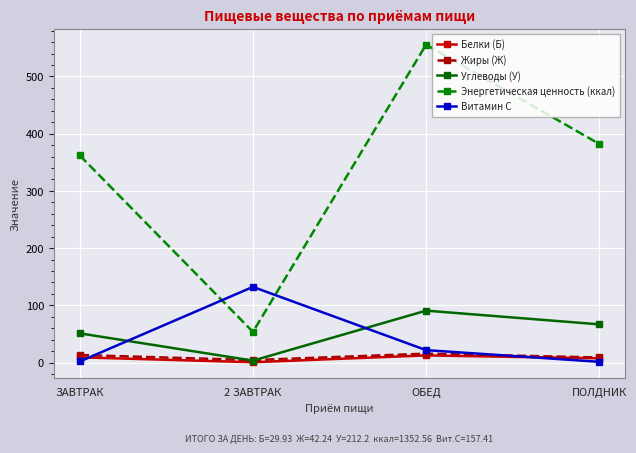

Which series has the widest spread of values?

Энергетическая ценность (ккал)